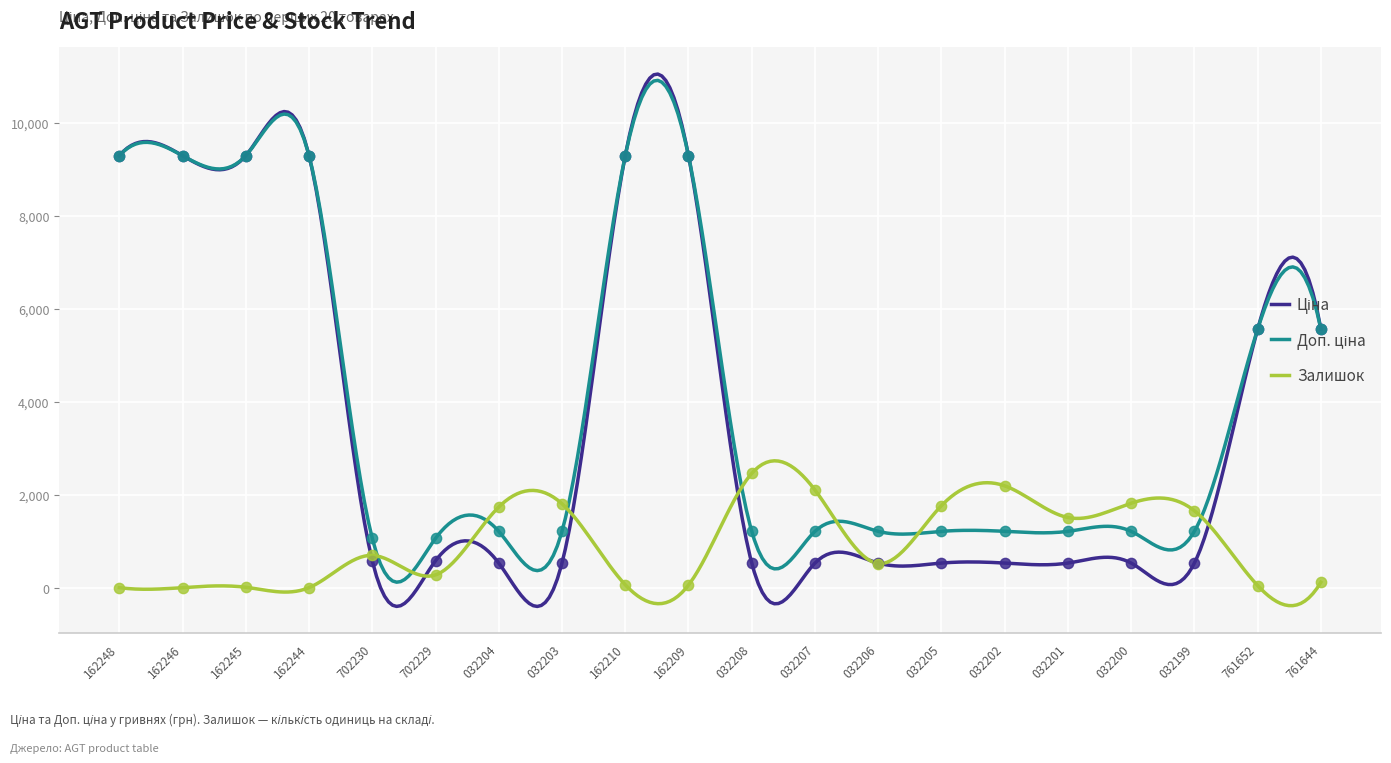

What is the highest value of the Залишок series?

2727.6